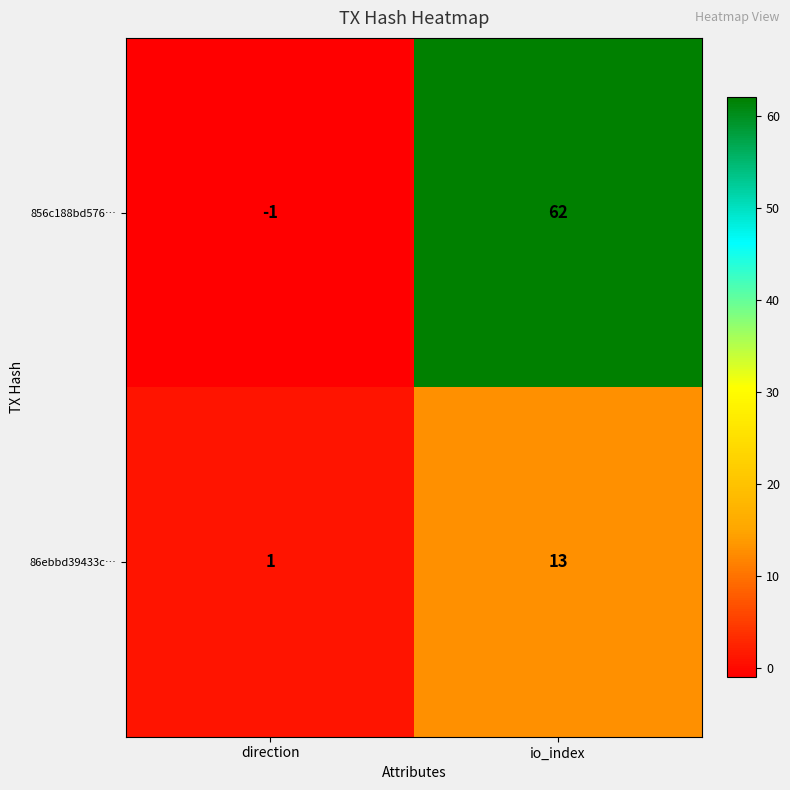

What is the difference between the 86ebbd39433c… values at io_index and direction?

12